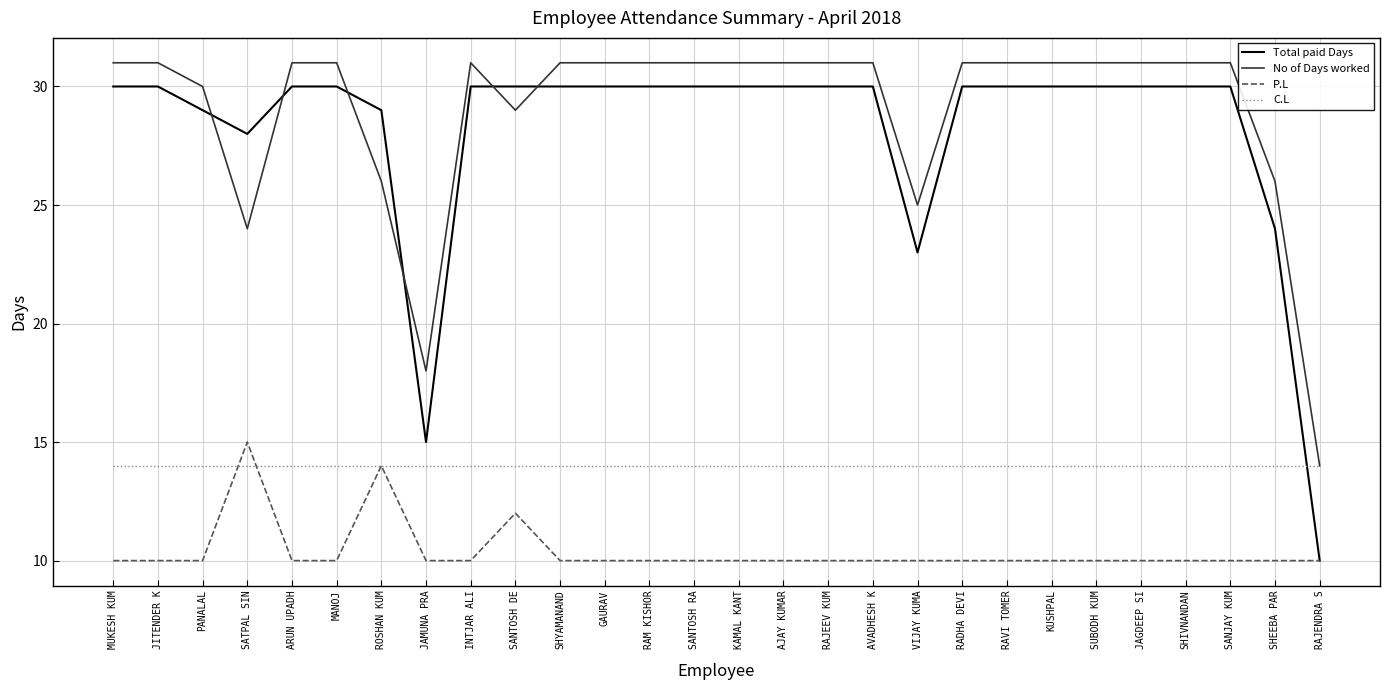

What position from the right is JAMUNA PRA?

21